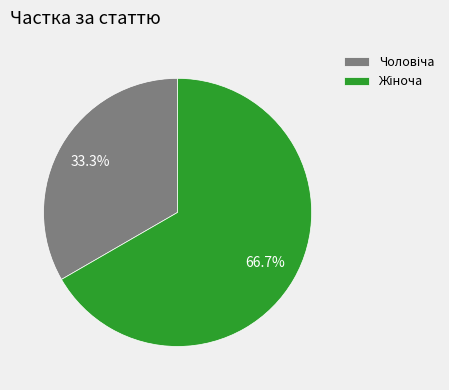

Is there any slice that represents more than half of the pie?

Yes